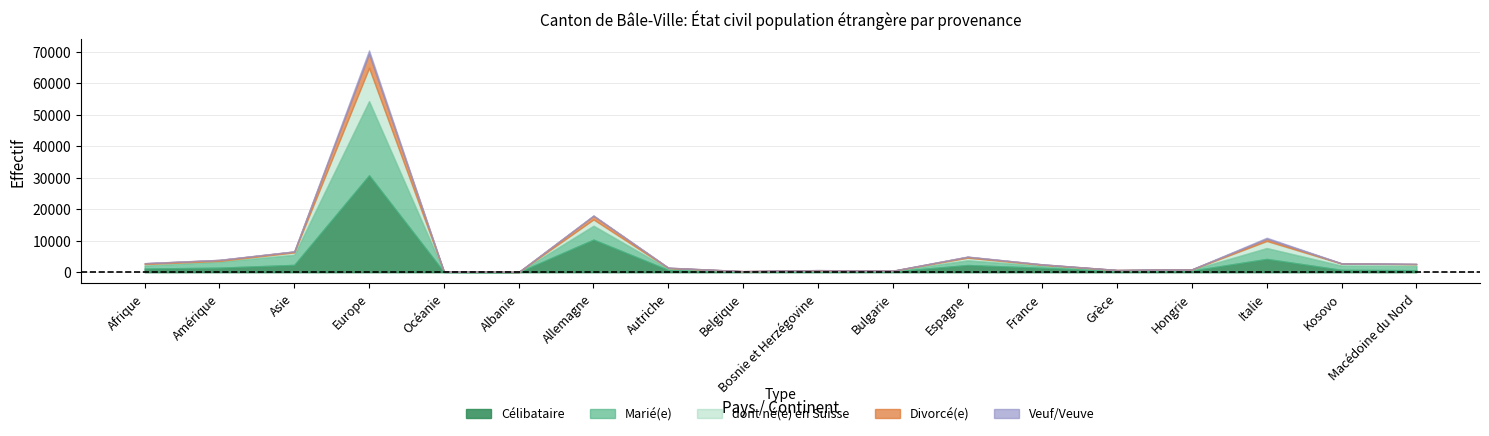

Count the number of data series in this chart.

5